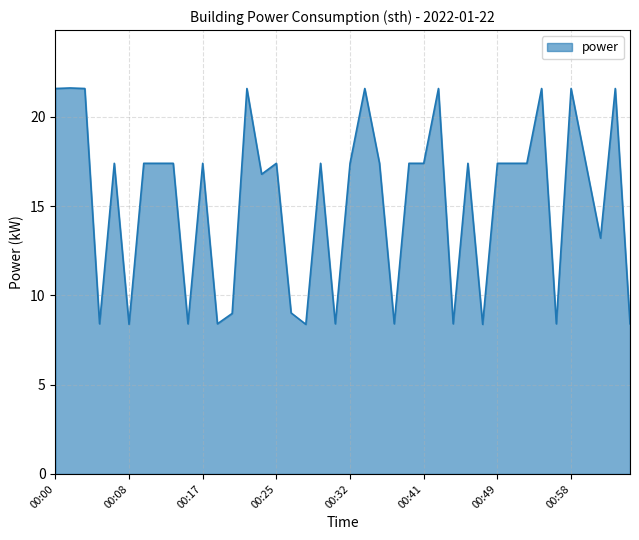

Does the chart have visible grid lines?

Yes